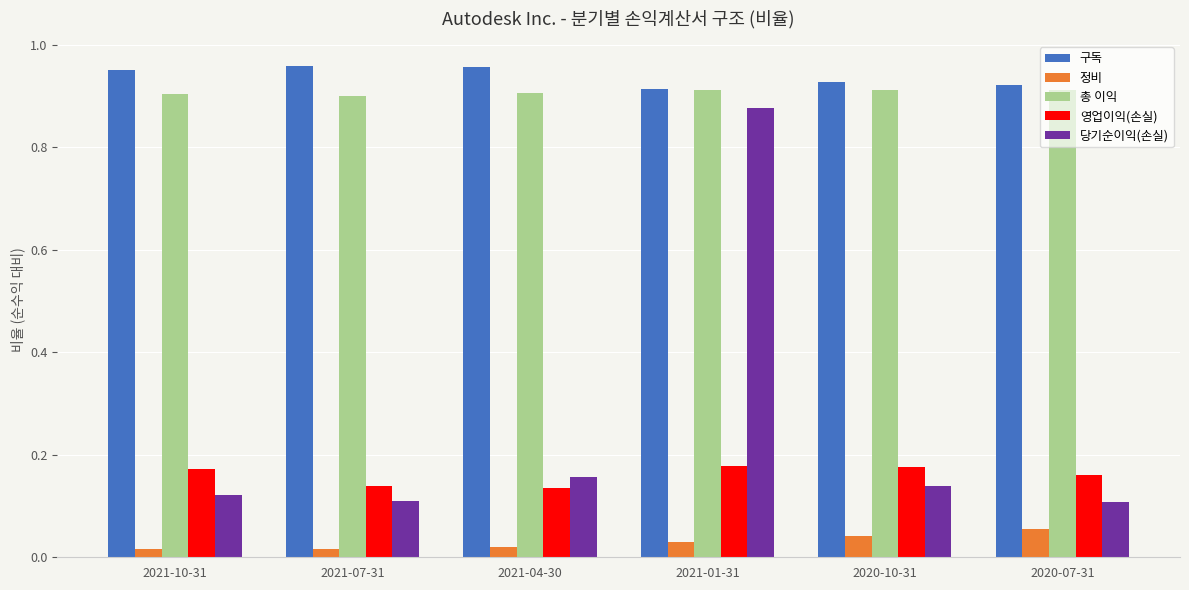

True or false: 영업이익(손실) has a value of 0.1 at 2020-07-31.

False